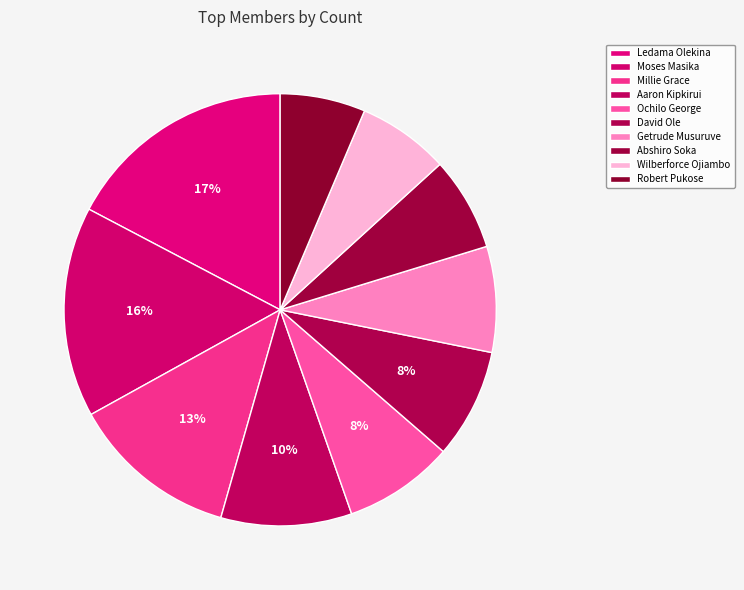

What is the largest slice in the pie chart?

Ledama Olekina